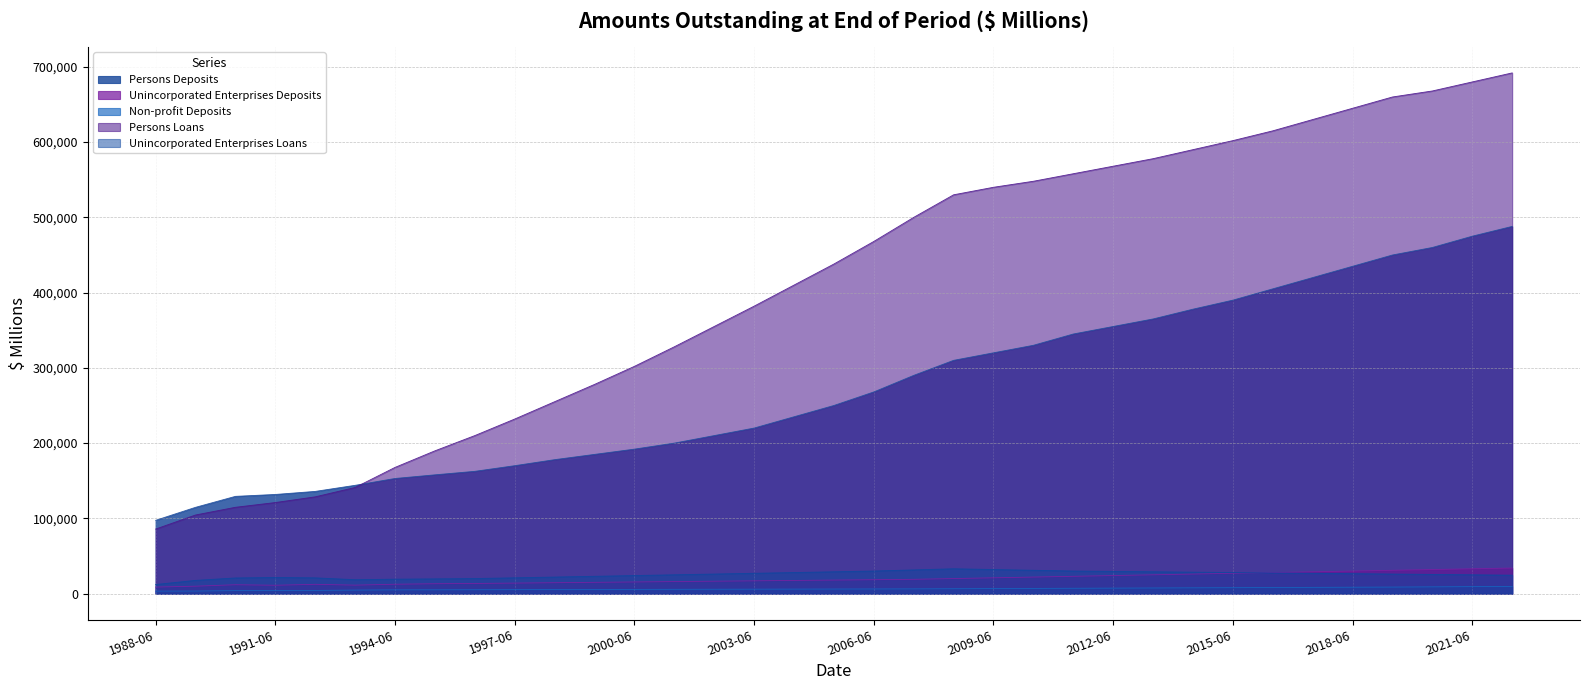

What is the difference between the Persons Deposits values at 2007-06 and 2009-06?

30000